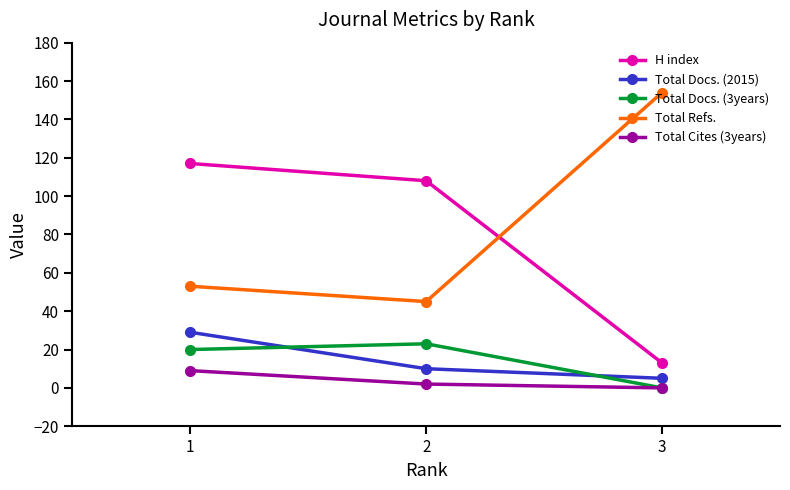

What is the difference between the second highest and minimum values in the Total Docs. (3years) series?

20